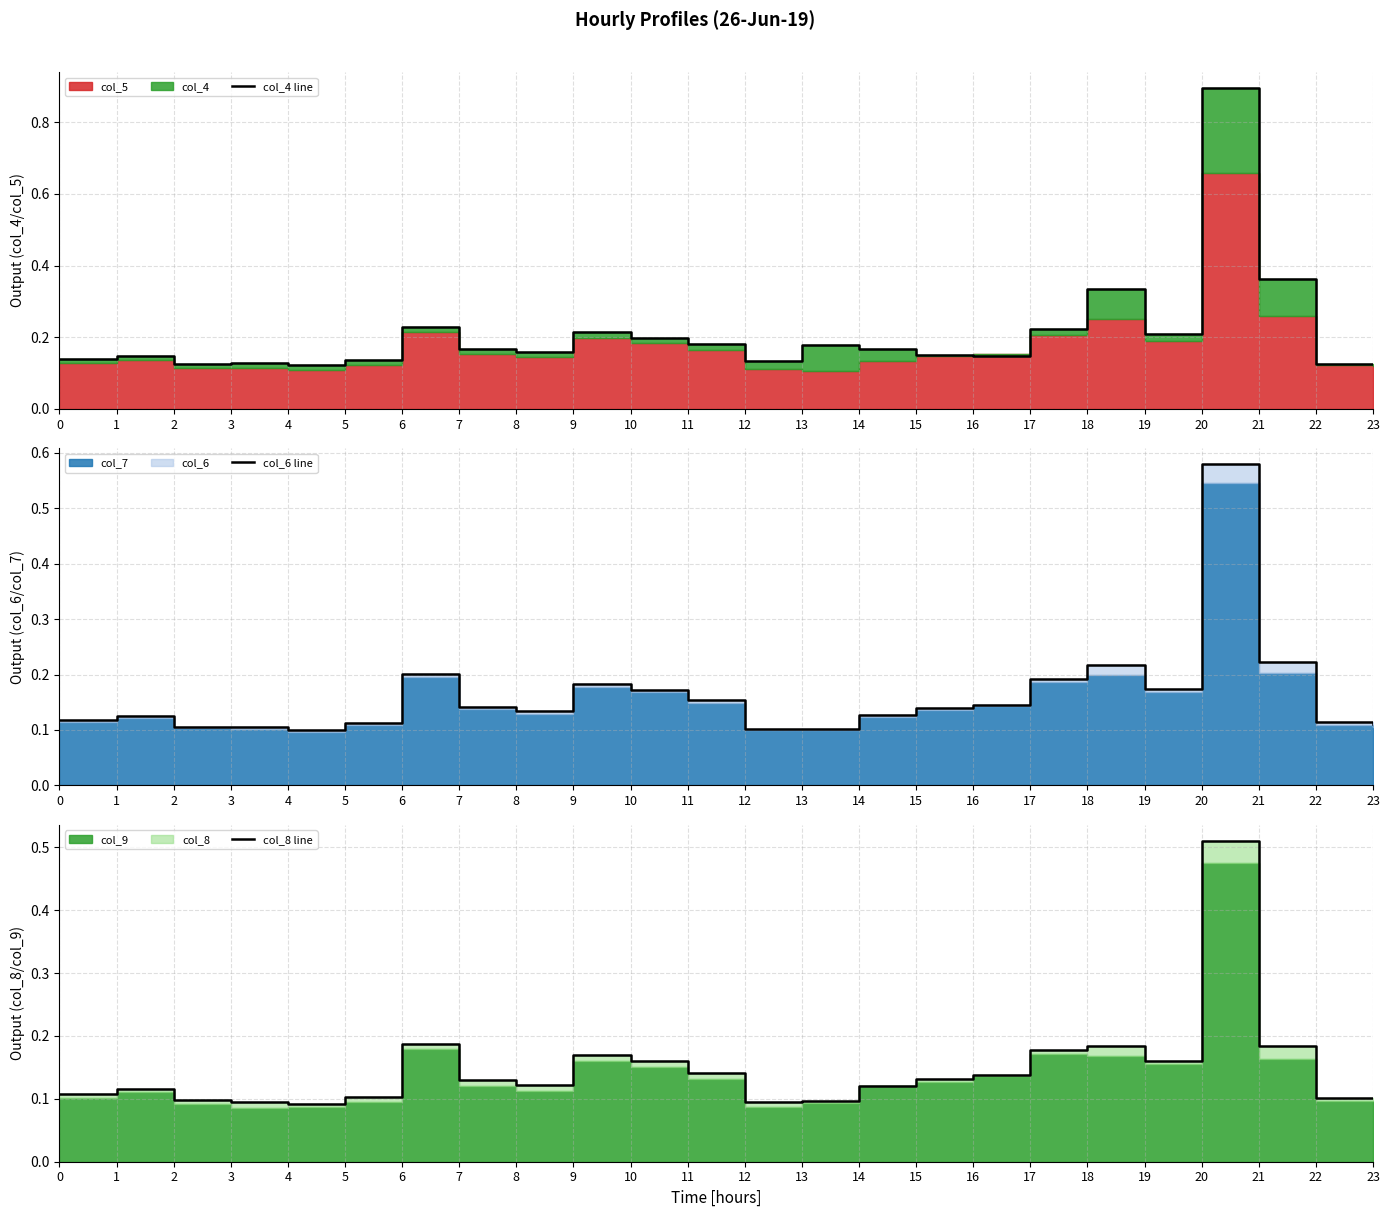

Which series has the largest total across all categories?

col_4 line